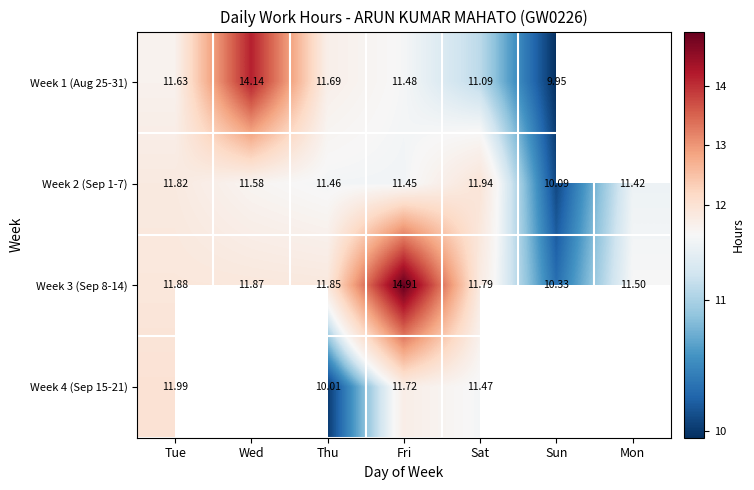

At which label does Week 3 (Sep 8-14) reach its peak?

Fri